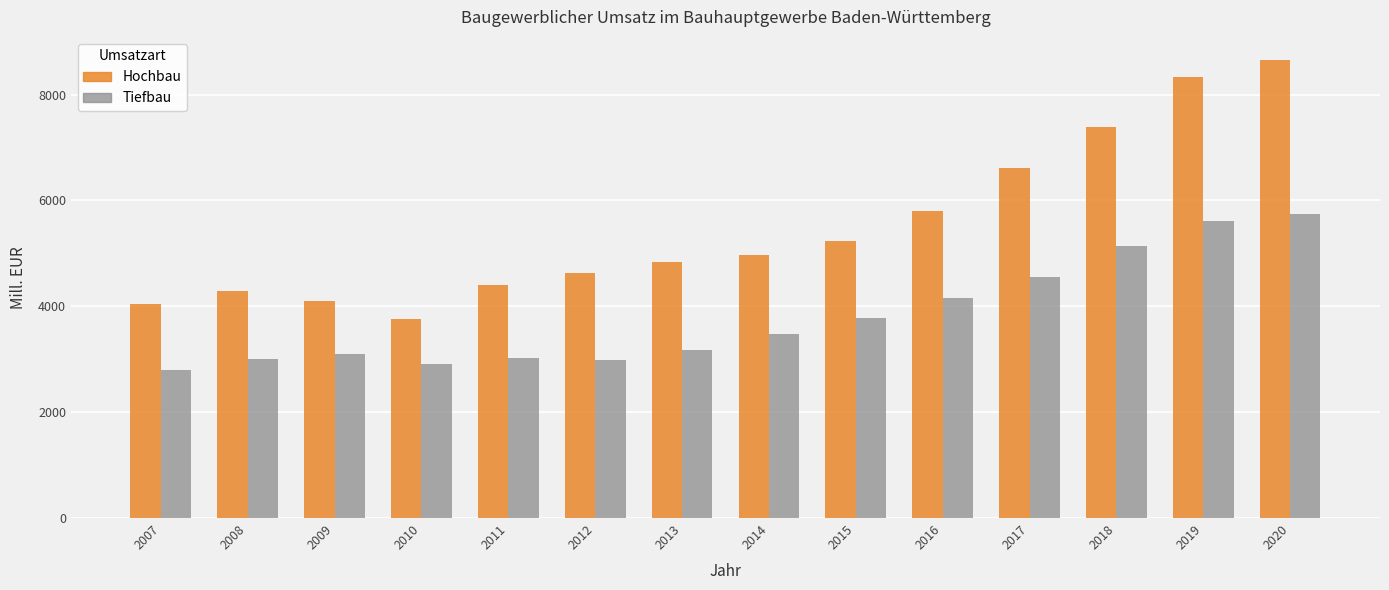

At how many categories does at least one series exceed 7342?

3